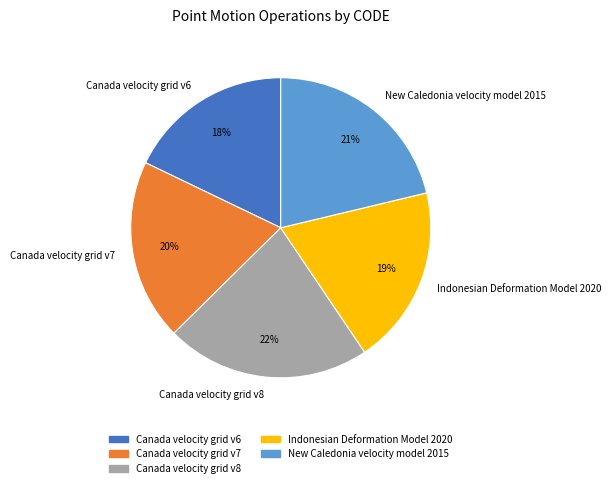

How many segments does this pie chart have?

5